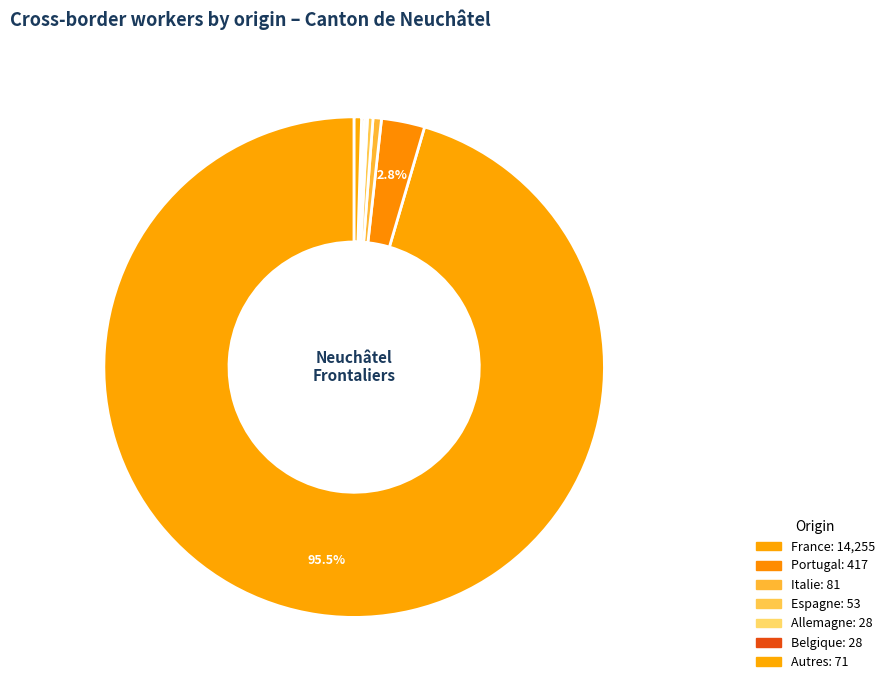

Rank the categories by value from highest to lowest.

France, Portugal, Italie, Autres, Espagne, Allemagne, Belgique